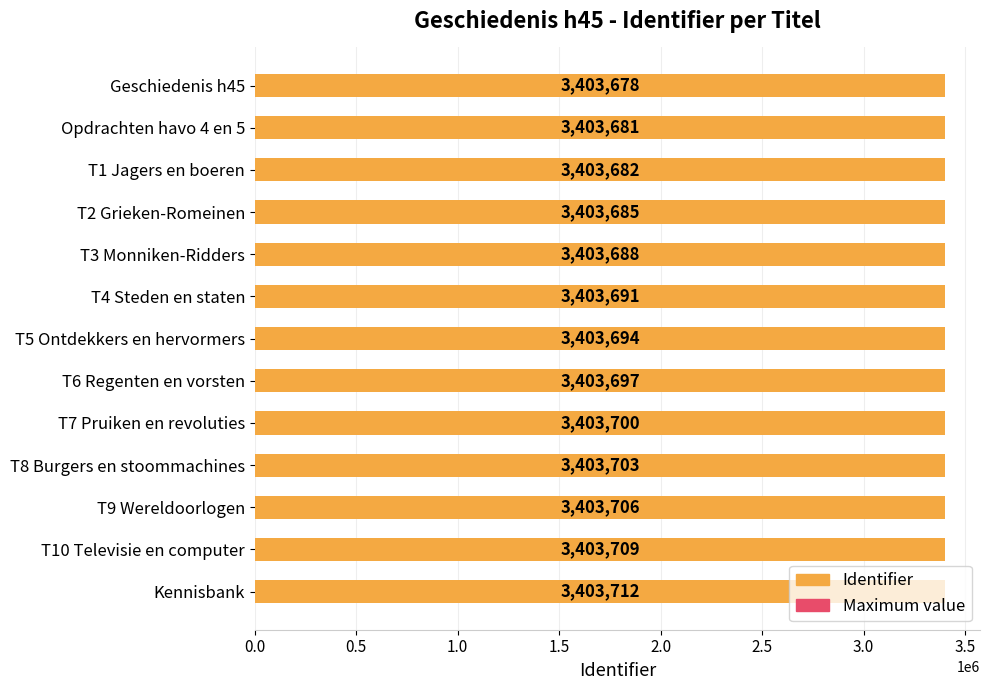

What is the sum of all Maximum value values?

7.2